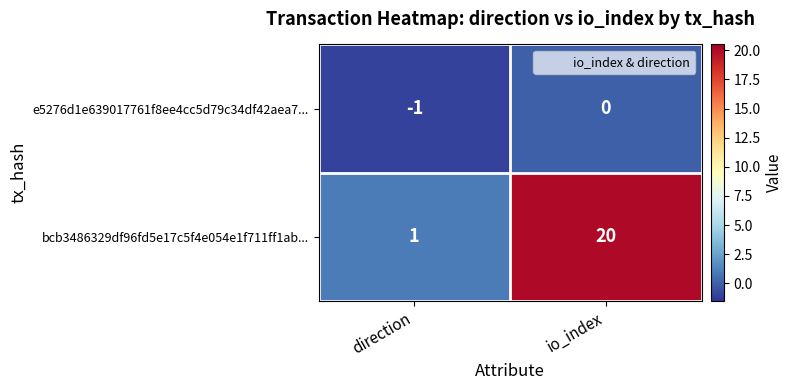

Rank the series by their maximum value, from lowest to highest.

e5276d1e639017761f8ee4cc5d79c34df42aea7..., bcb3486329df96fd5e17c5f4e054e1f711ff1ab...